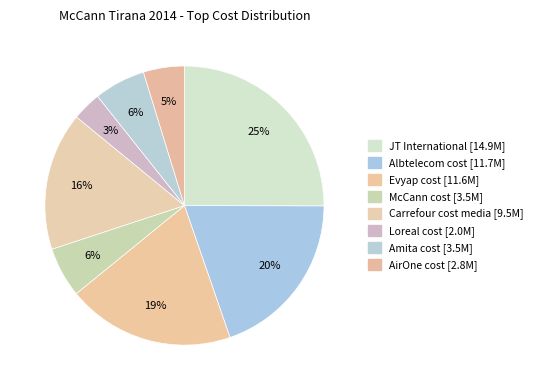

Does AirOne cost account for over 50% of the chart?

No